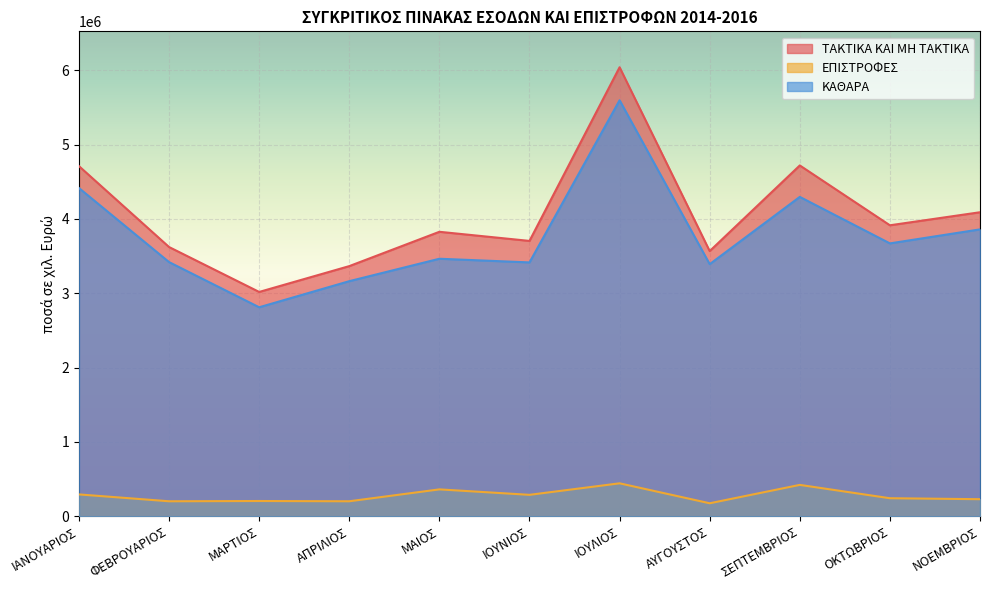

The ΕΠΙΣΤΡΟΦΕΣ series shows 422911 at ΣΕΠΤΕΜΒΡΙΟΣ. True or false?

True